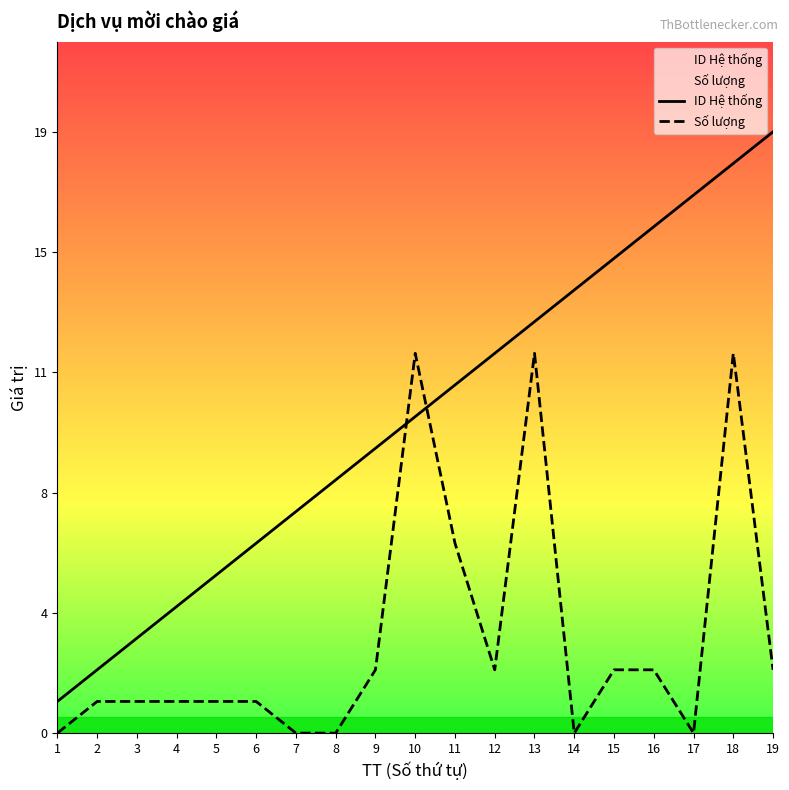

How many lines are shown in the chart?

2